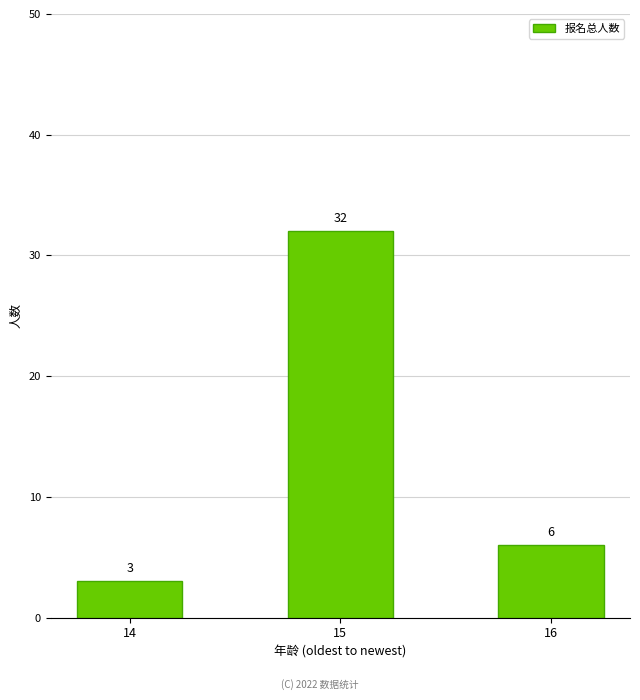

What is the sum of all values?

41